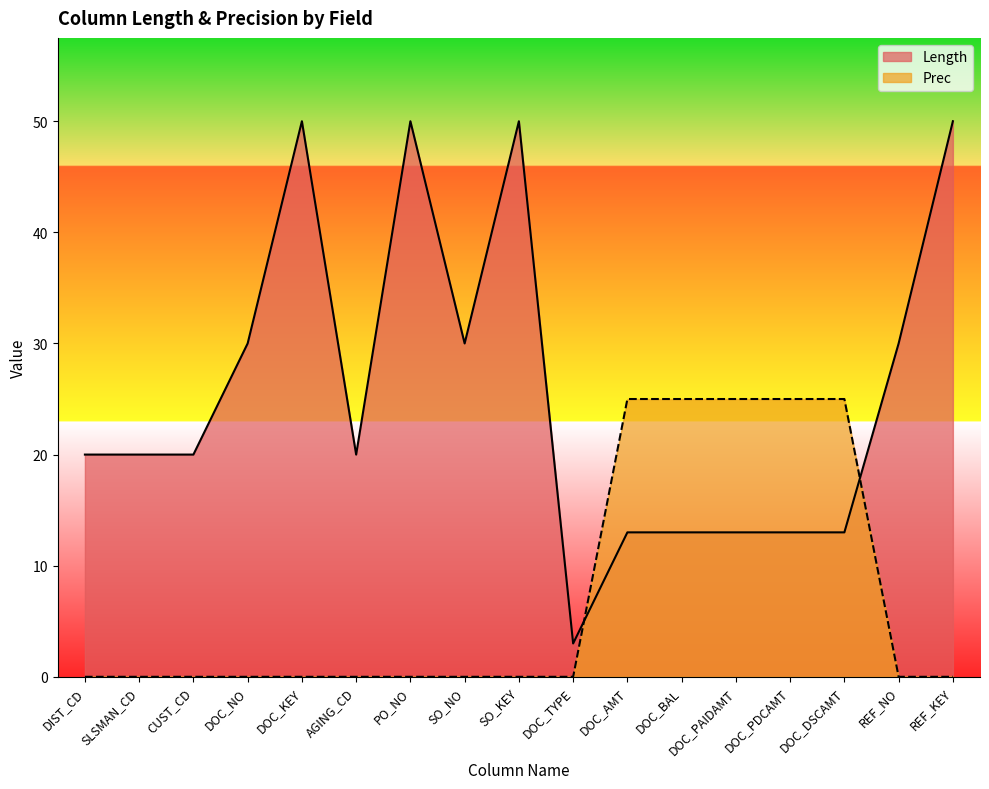

What is the label of the 5th point from the right?

DOC_PAIDAMT